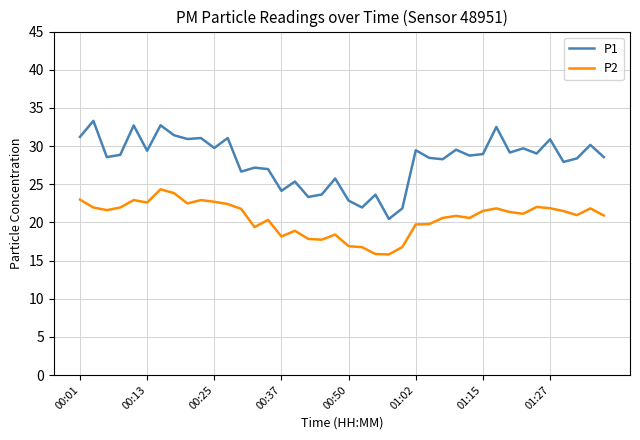

How many distinct data groups are displayed?

2